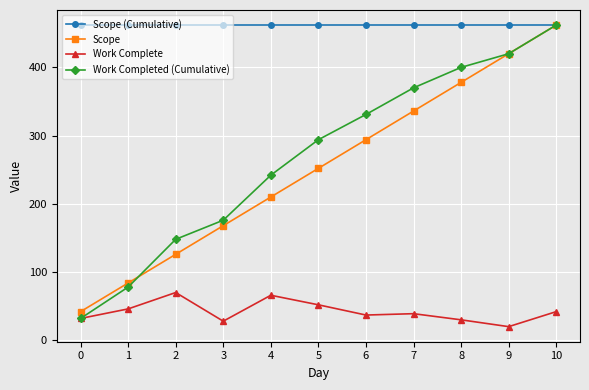

How many lines are shown in the chart?

4